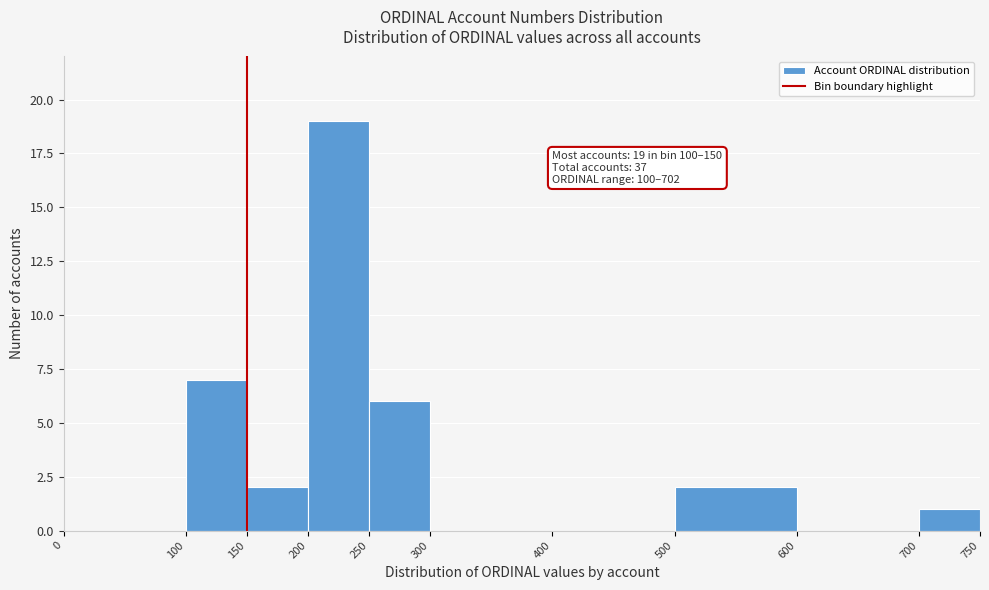

Which range on the x-axis has the tallest bar?

200 to 250